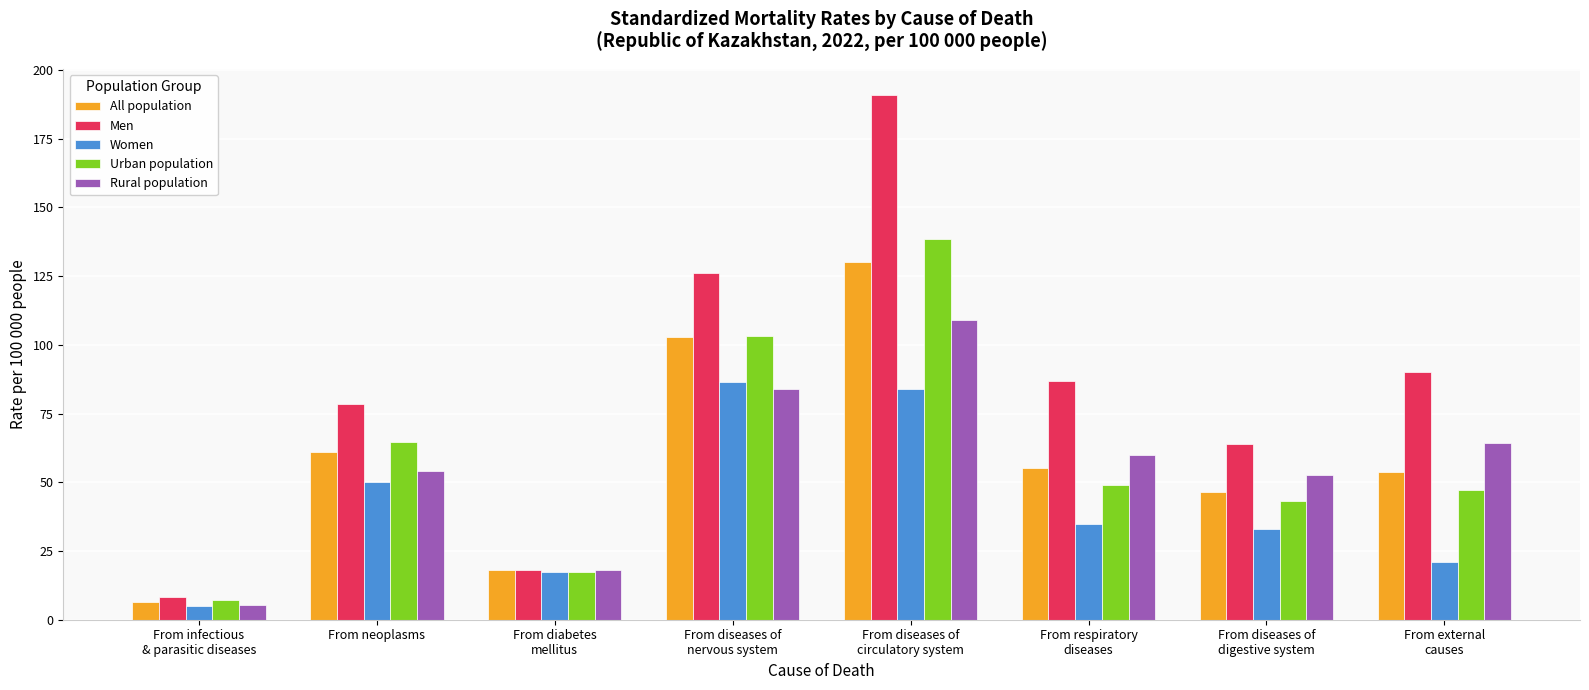

Rank the categories by Urban population value from highest to lowest.

From diseases of
circulatory system, From diseases of
nervous system, From neoplasms, From respiratory
diseases, From external
causes, From diseases of
digestive system, From diabetes
mellitus, From infectious
& parasitic diseases